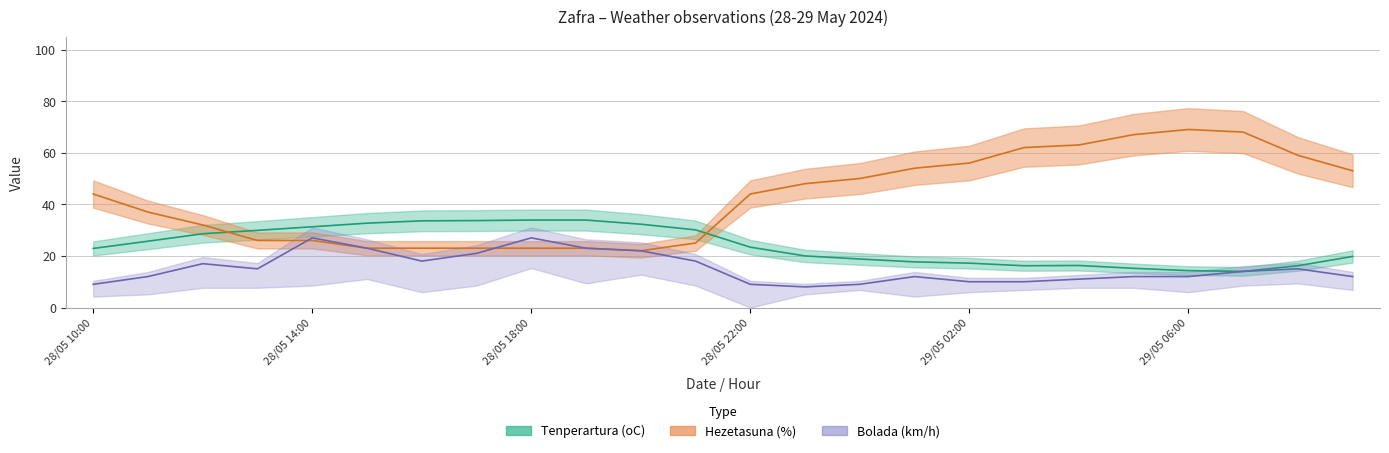

How many categories are shown in the chart?

24